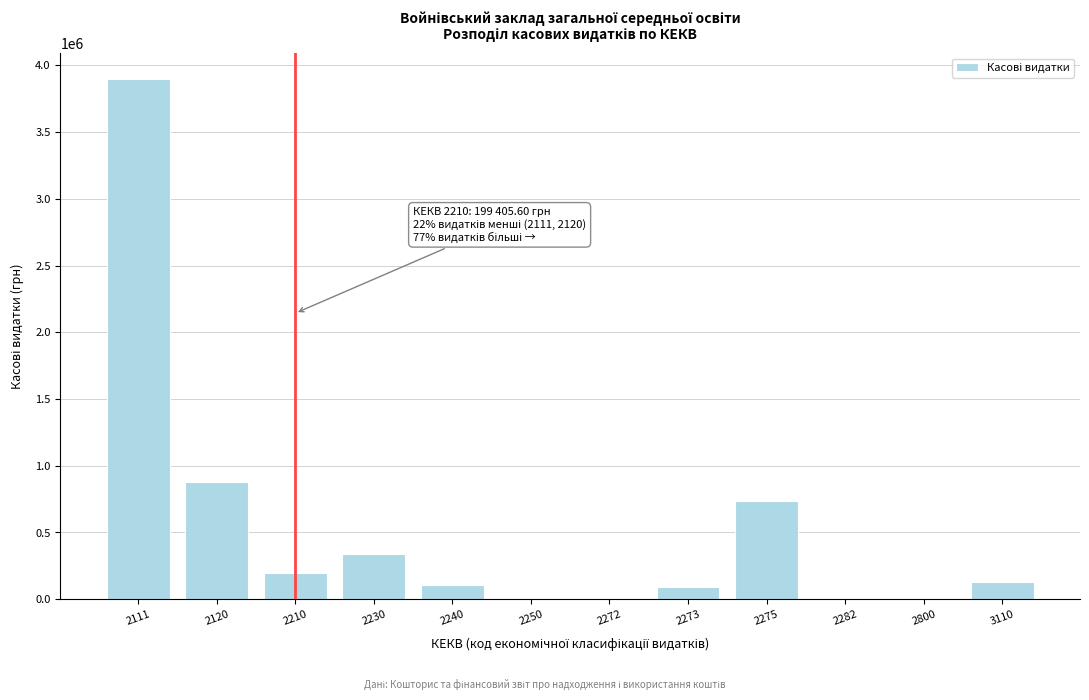

What is the sum of all values?

6399778.5